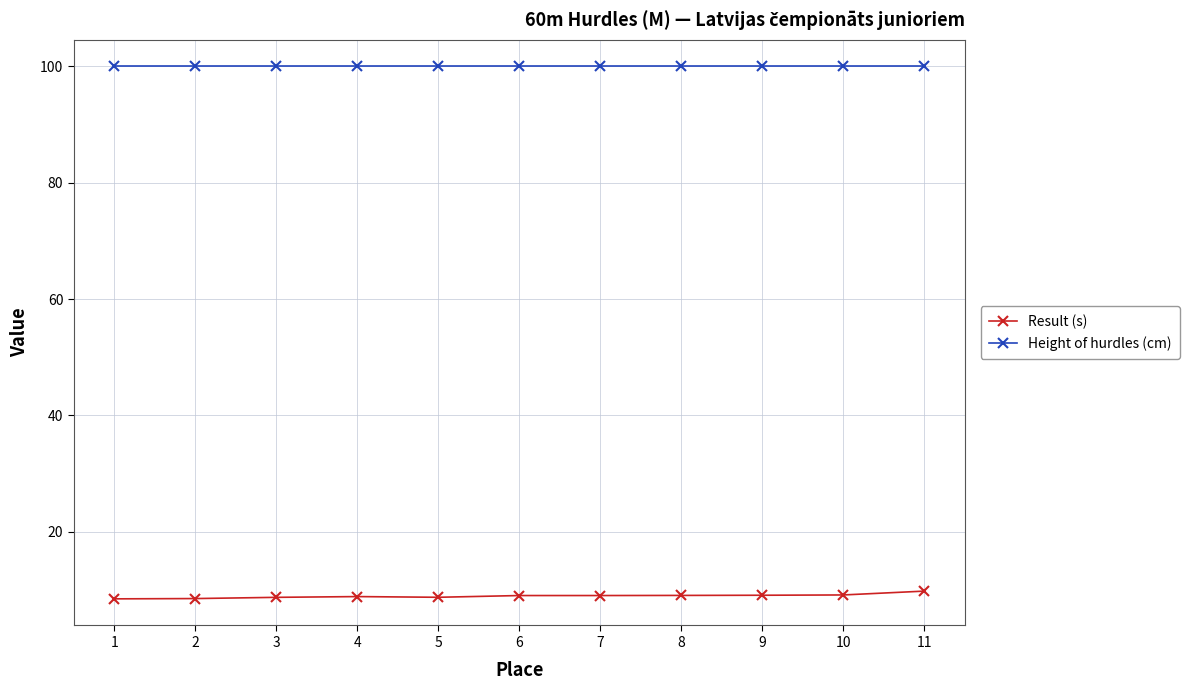

What is the smallest value displayed?

8.5